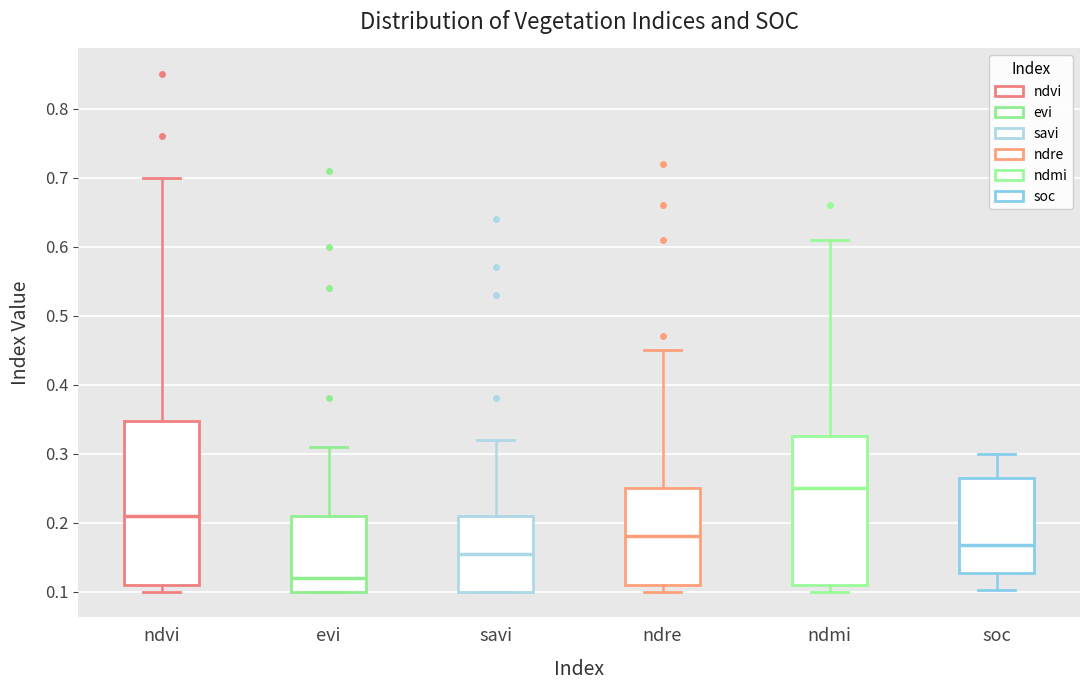

Comparing the boxes themselves (not the whiskers), which one is the tallest?

ndvi